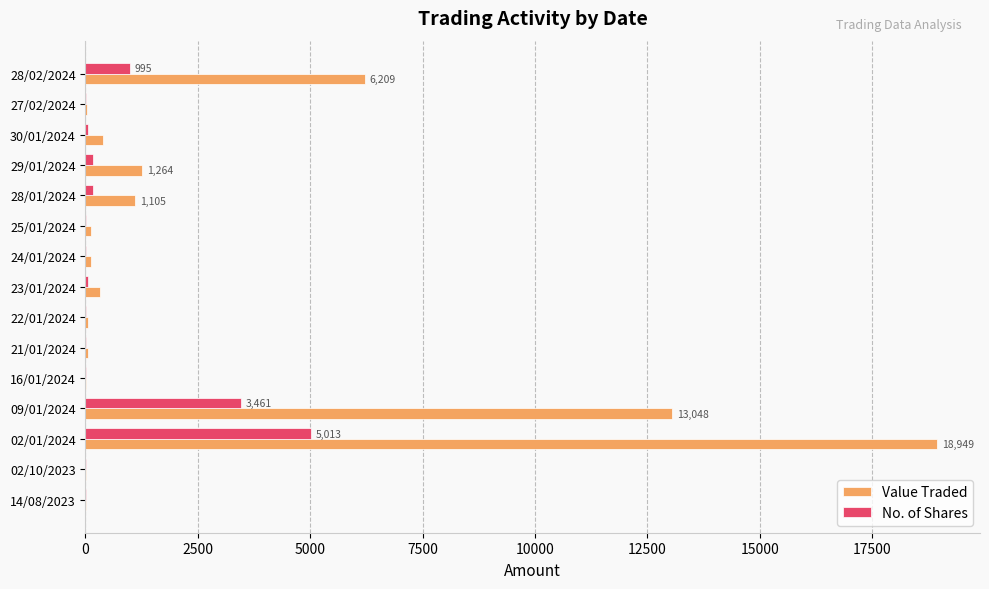

At which category does the chart reach its peak across all series?

02/01/2024